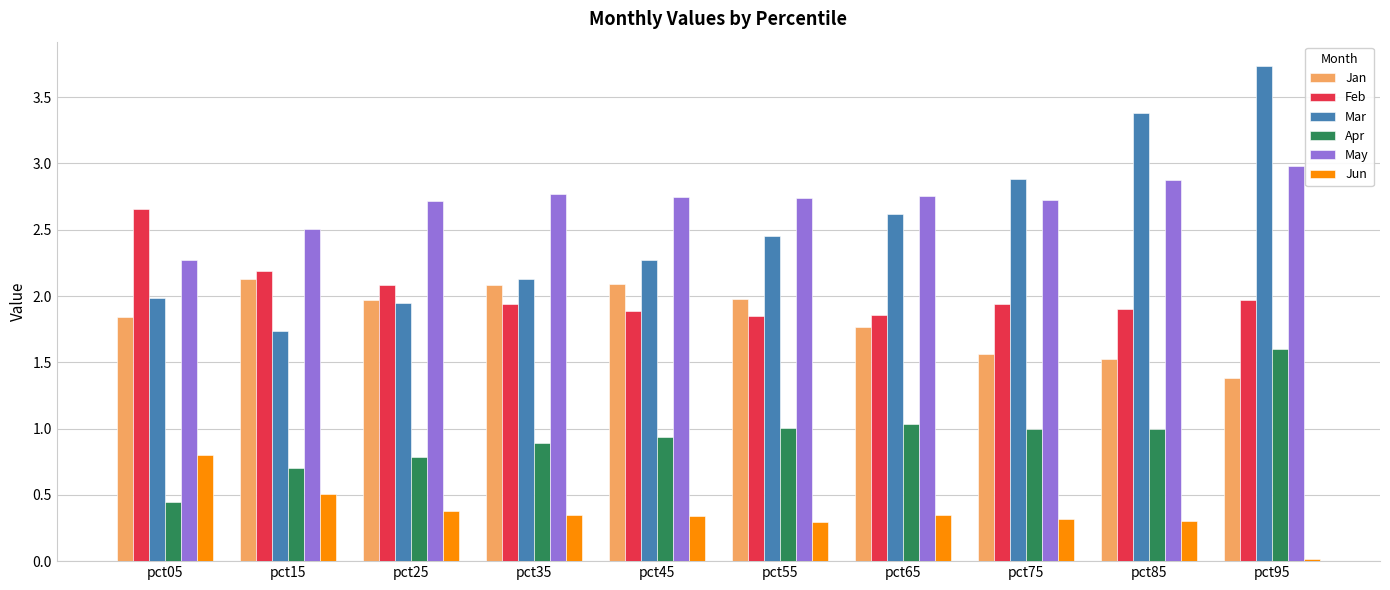

Is the value of May at pct95 greater than the value of Feb at pct05?

Yes